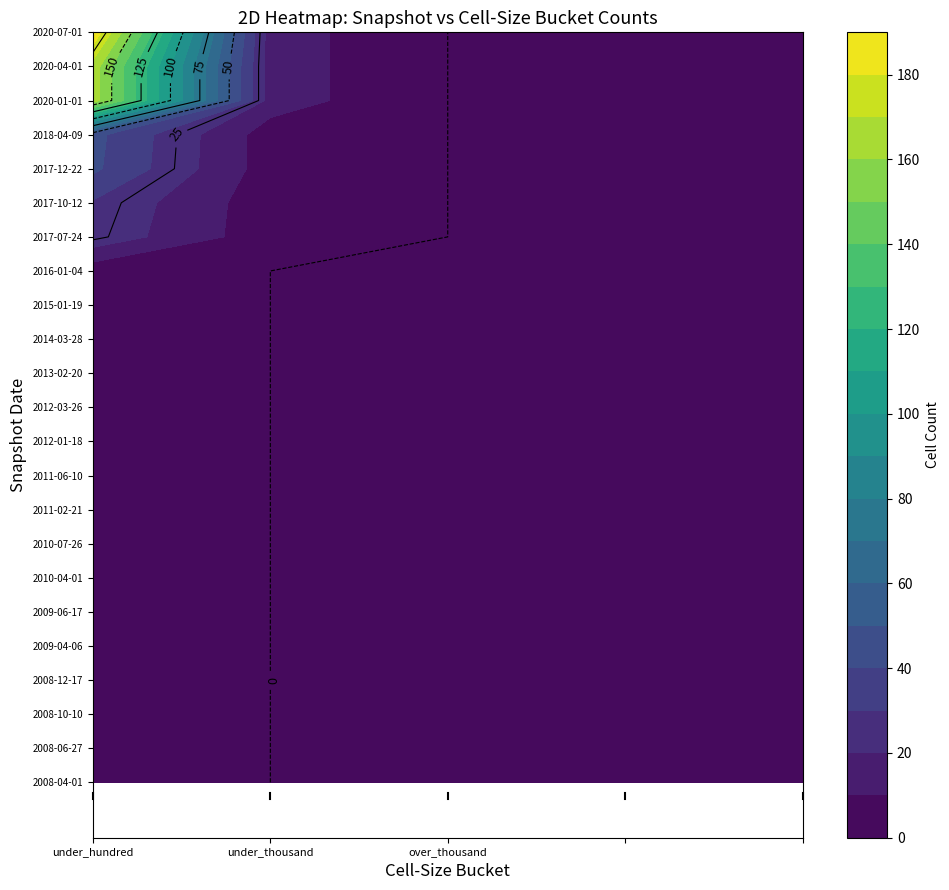

List the series in order of their peak value, lowest first.

2008-04-01, 2008-06-27, 2008-10-10, 2008-12-17, 2009-04-06, 2009-06-17, 2010-04-01, 2010-07-26, 2011-02-21, 2011-06-10, 2012-01-18, 2012-03-26, 2013-02-20, 2014-03-28, 2015-01-19, 2016-01-04, 2017-07-24, 2017-10-12, 2017-12-22, 2018-04-09, 2020-01-01, 2020-04-01, 2020-07-01